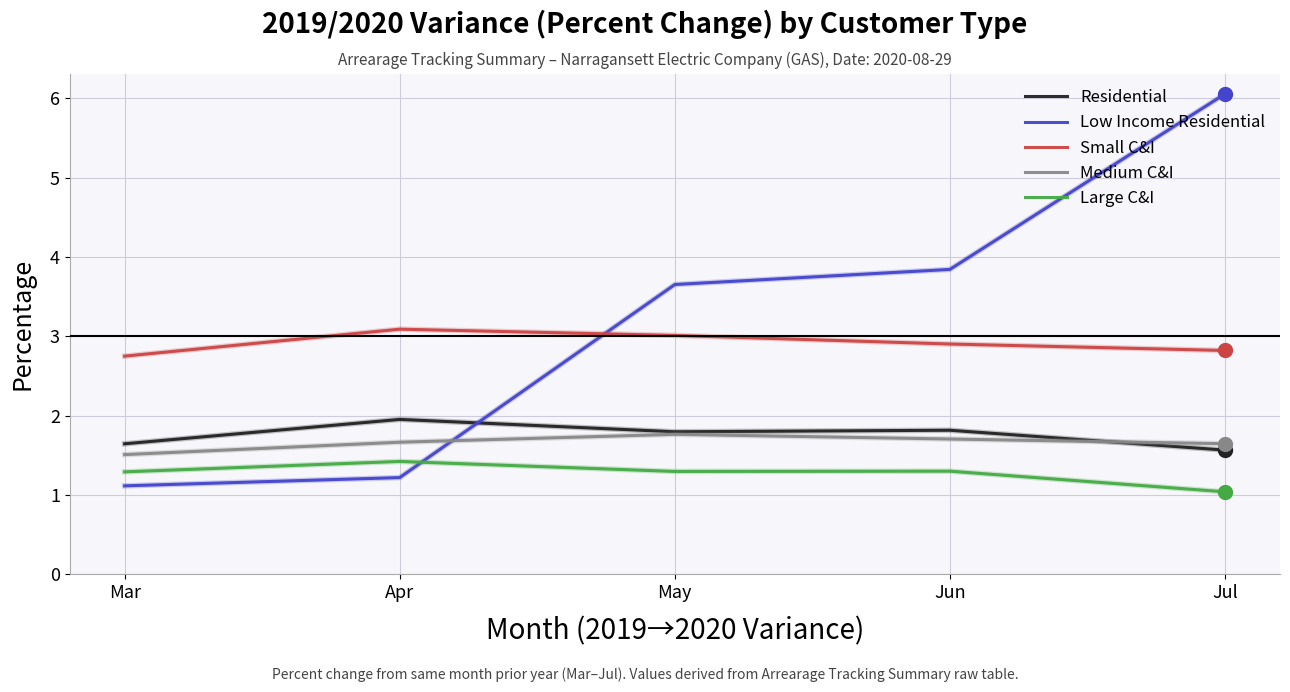

Which category has the lowest value in the Large C&I series?

Jul